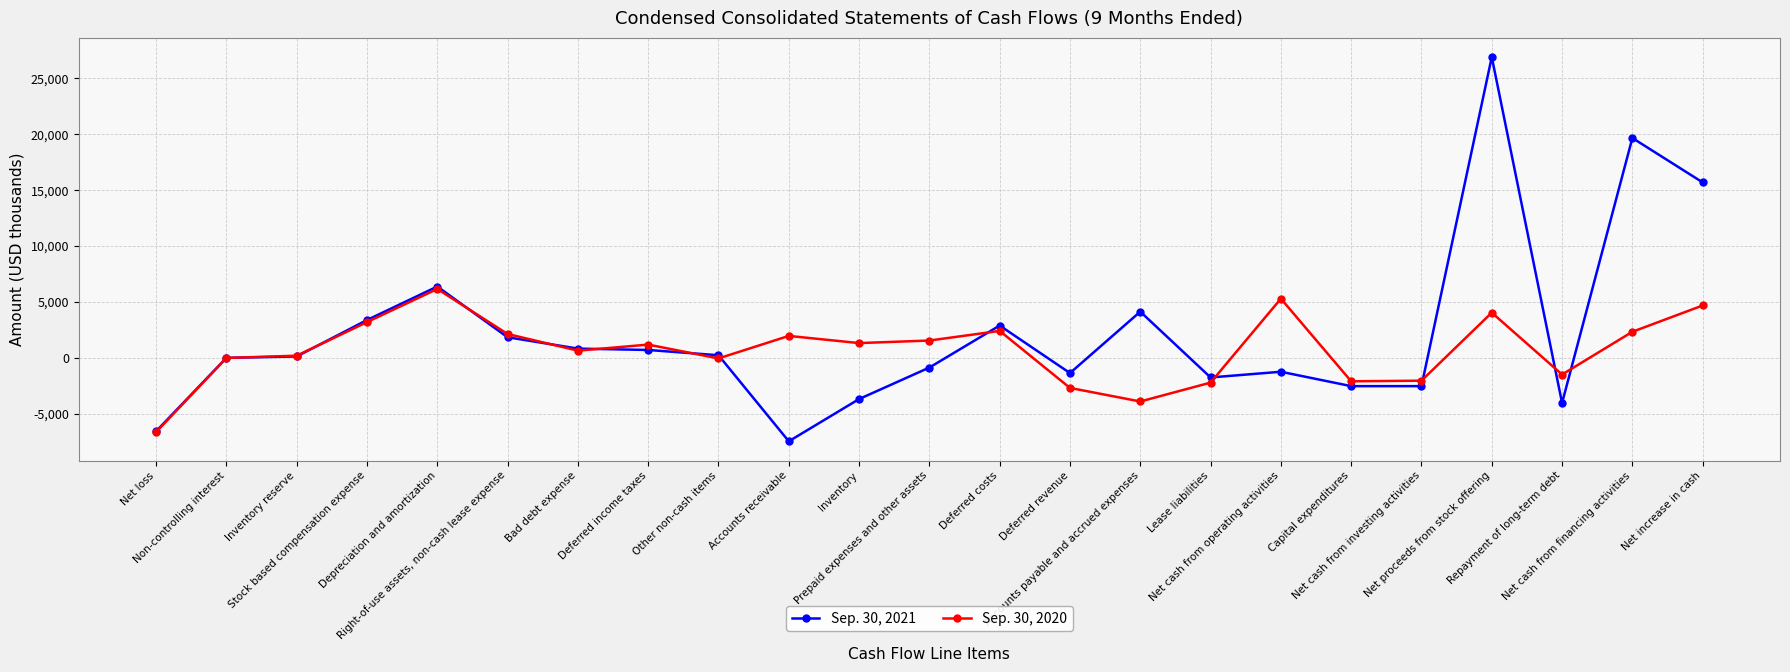

Which series has the largest total across all categories?

Sep. 30, 2021